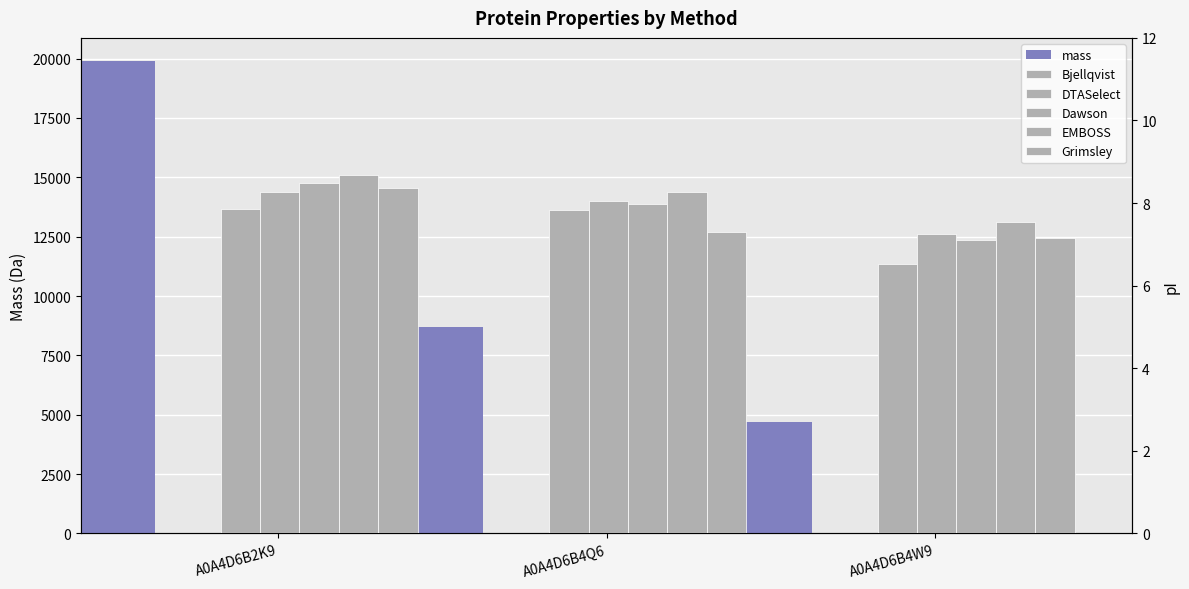

What is the label of the 1st bar from the right?

A0A4D6B4W9